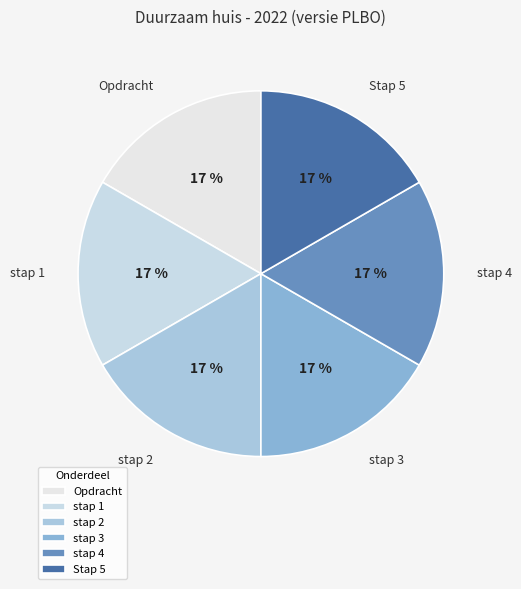

To the nearest percent, what is the average slice percentage?

17%